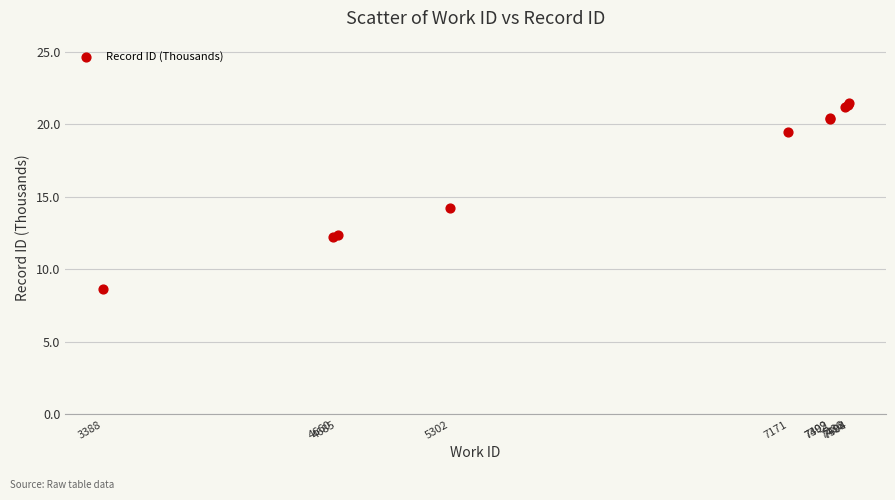

What Y value in the scatter plot is closest to 15?

14.3